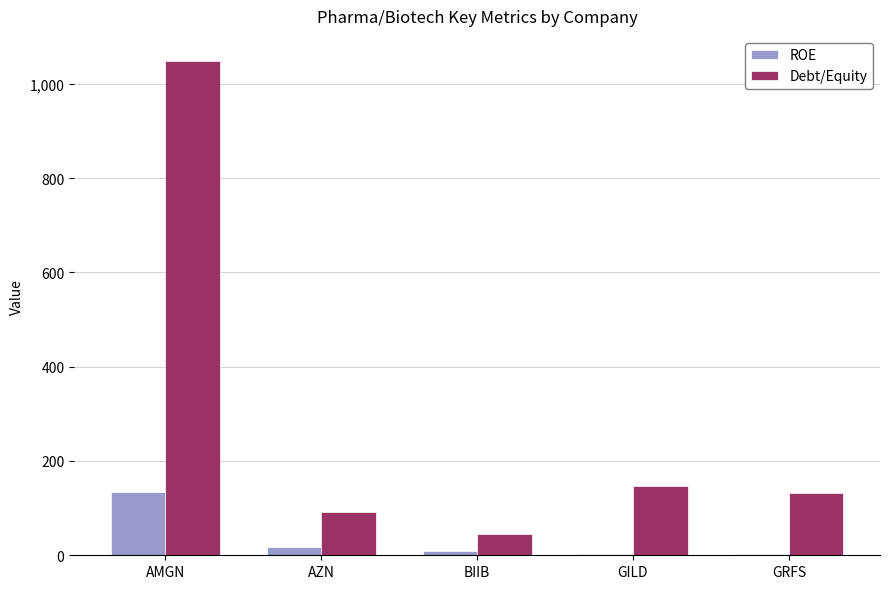

What is the sum of the Debt/Equity values at AZN and BIIB?

137.0